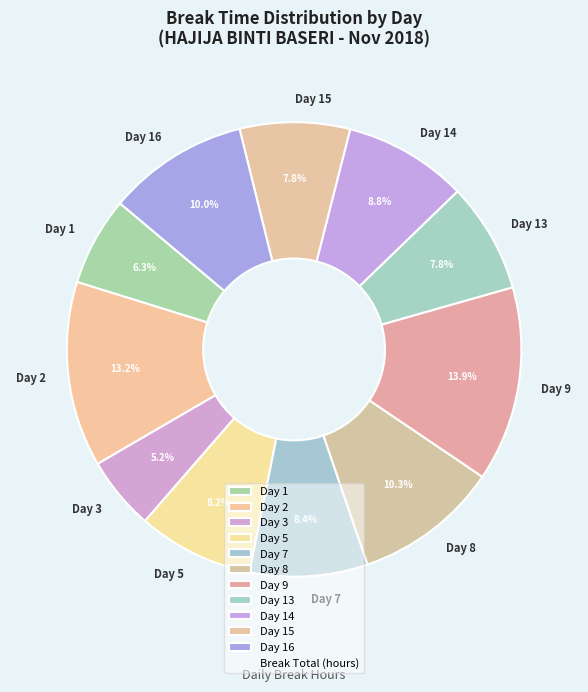

Is there a majority slice in this chart?

No